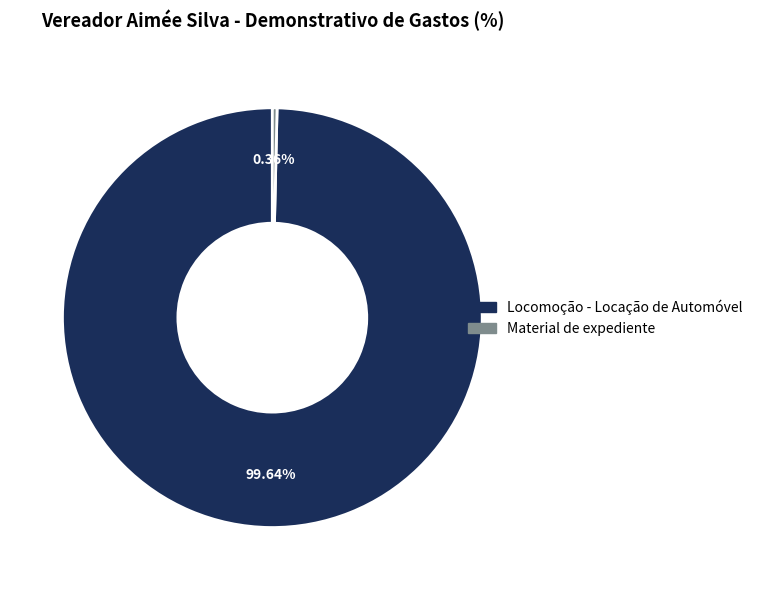

How many slices are in this pie chart?

2